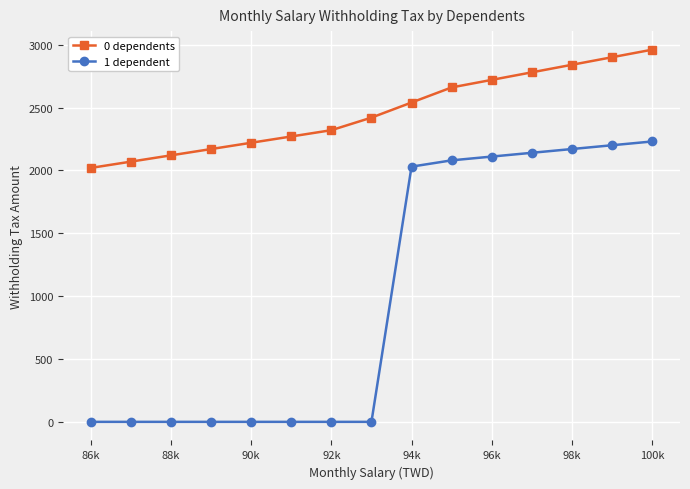

Which series has the largest range (max minus min)?

1 dependent